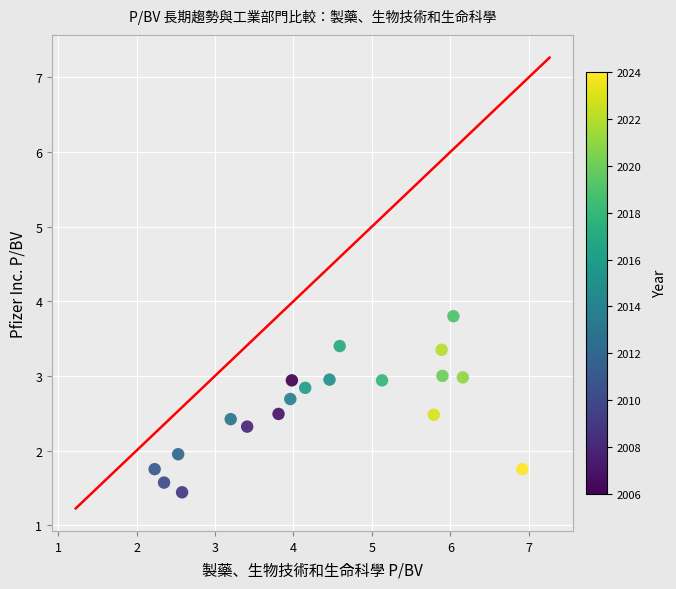

What is the range of Y values (max minus min)?

2.4